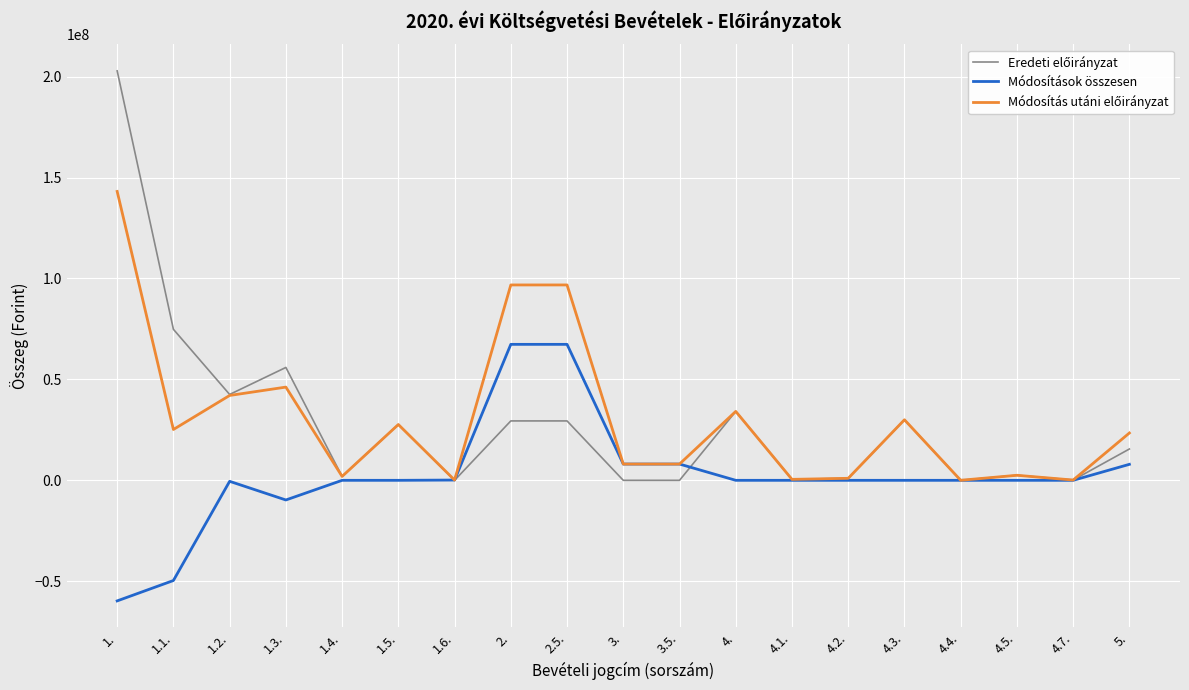

At which category is the sum across all series the highest?

1.